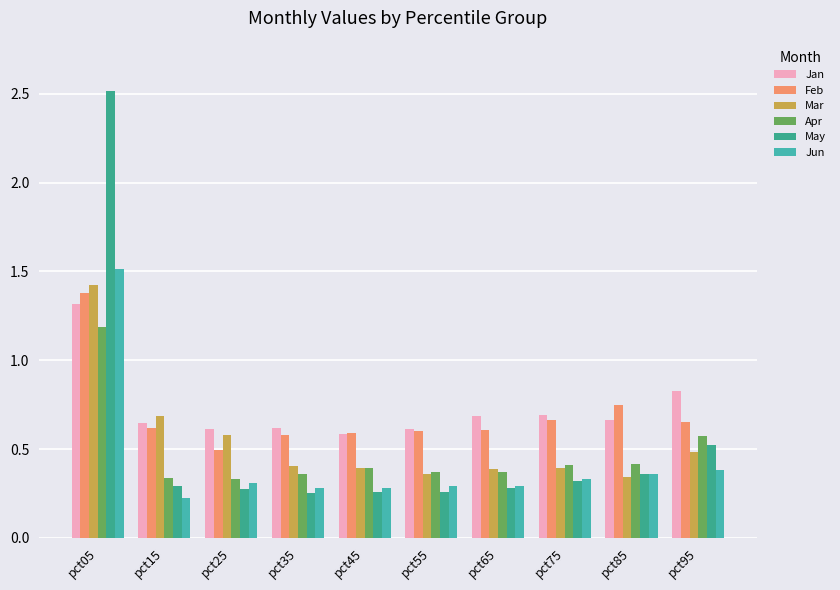

Are the bars grouped side by side (vs. stacked)?

Yes